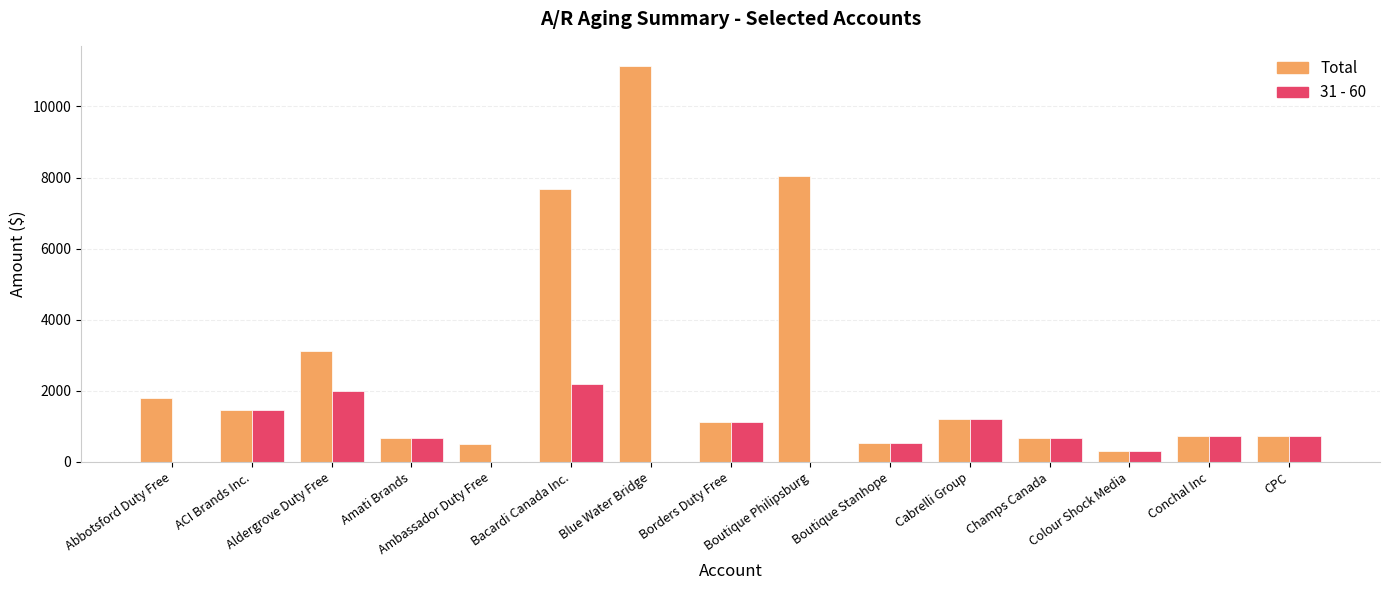

True or false: 31 - 60 has a value of 945.8 at Boutique Philipsburg.

False